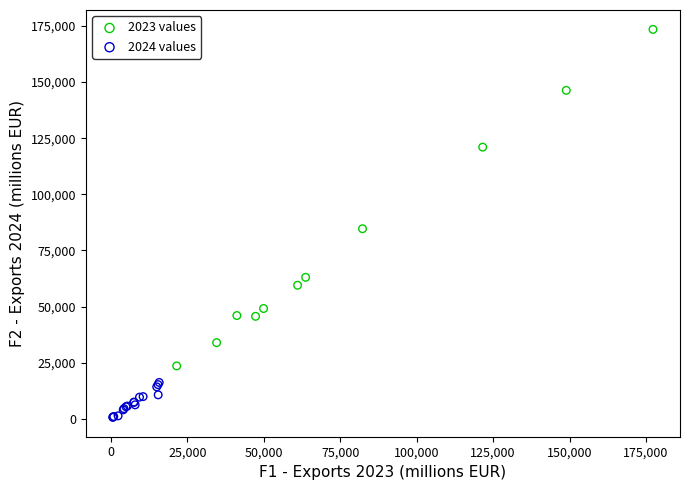

Which series reaches the maximum Y coordinate?

2023 values